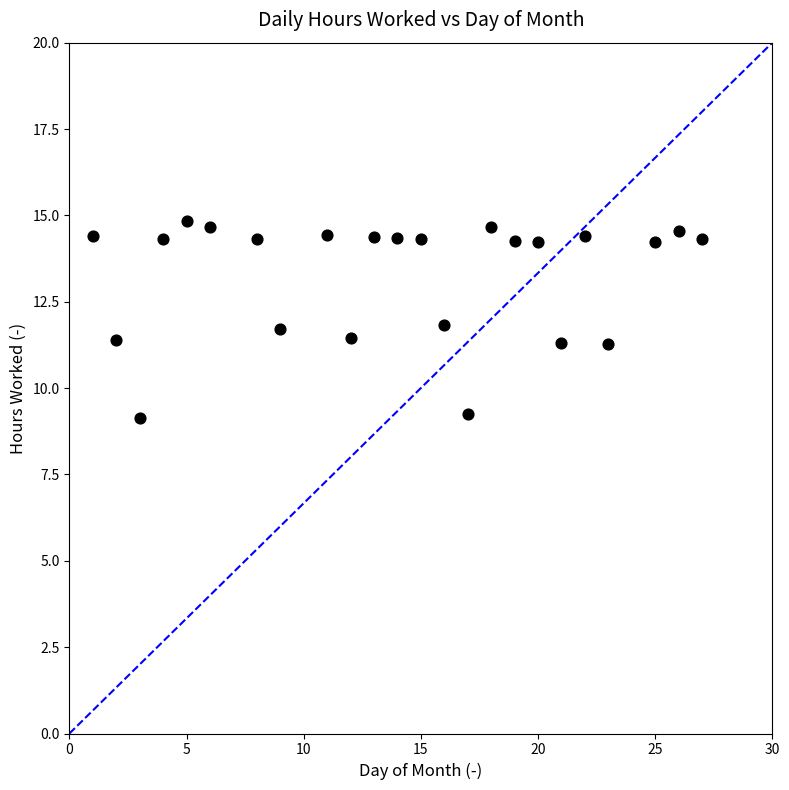

What is the range of X values (max minus min)?

26.0